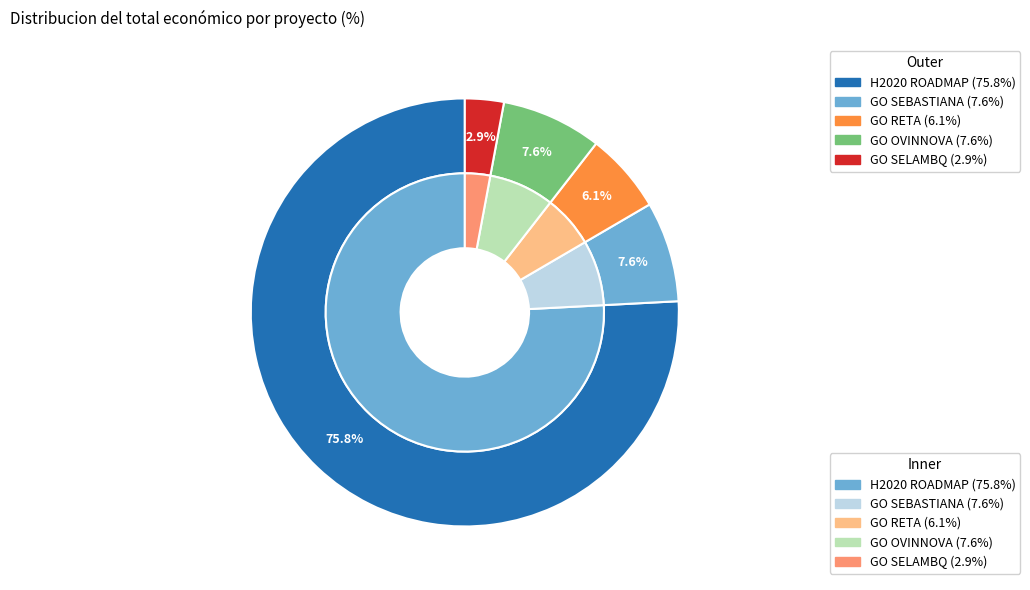

Count the number of slices in the pie.

5